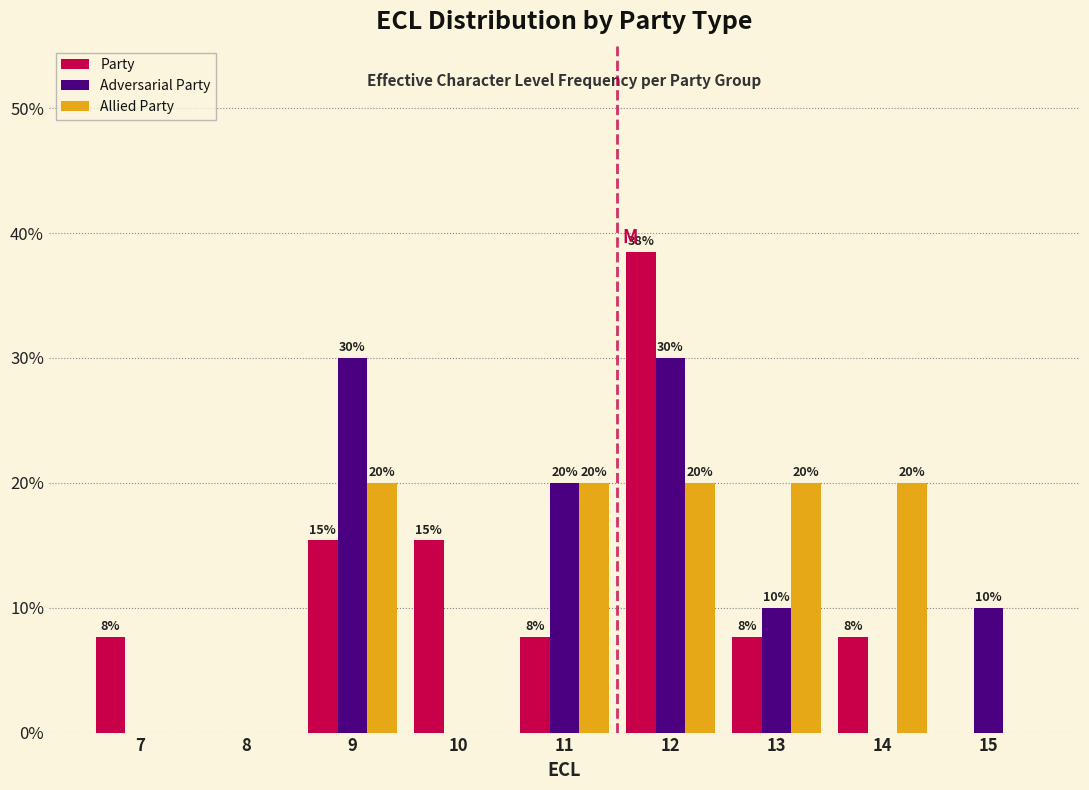

Which label corresponds to the largest value in the chart?

12